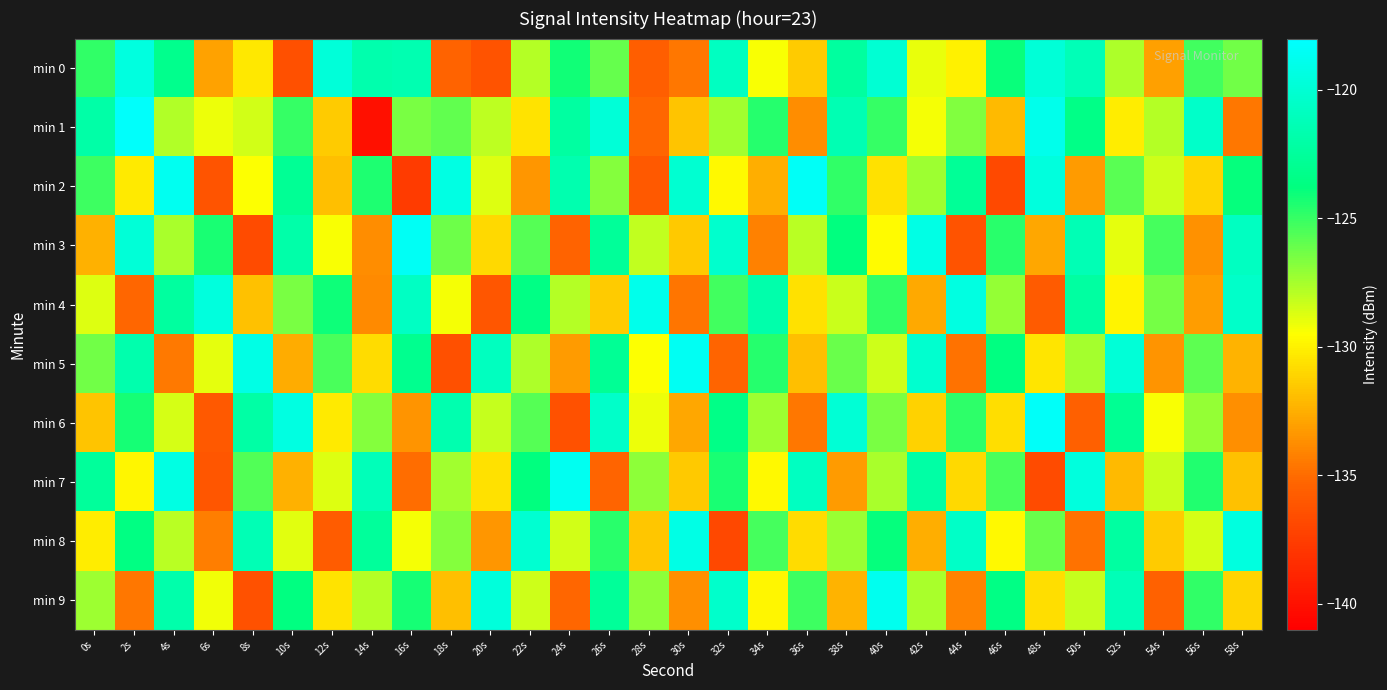

Between 18s and 54s, which is larger?

54s